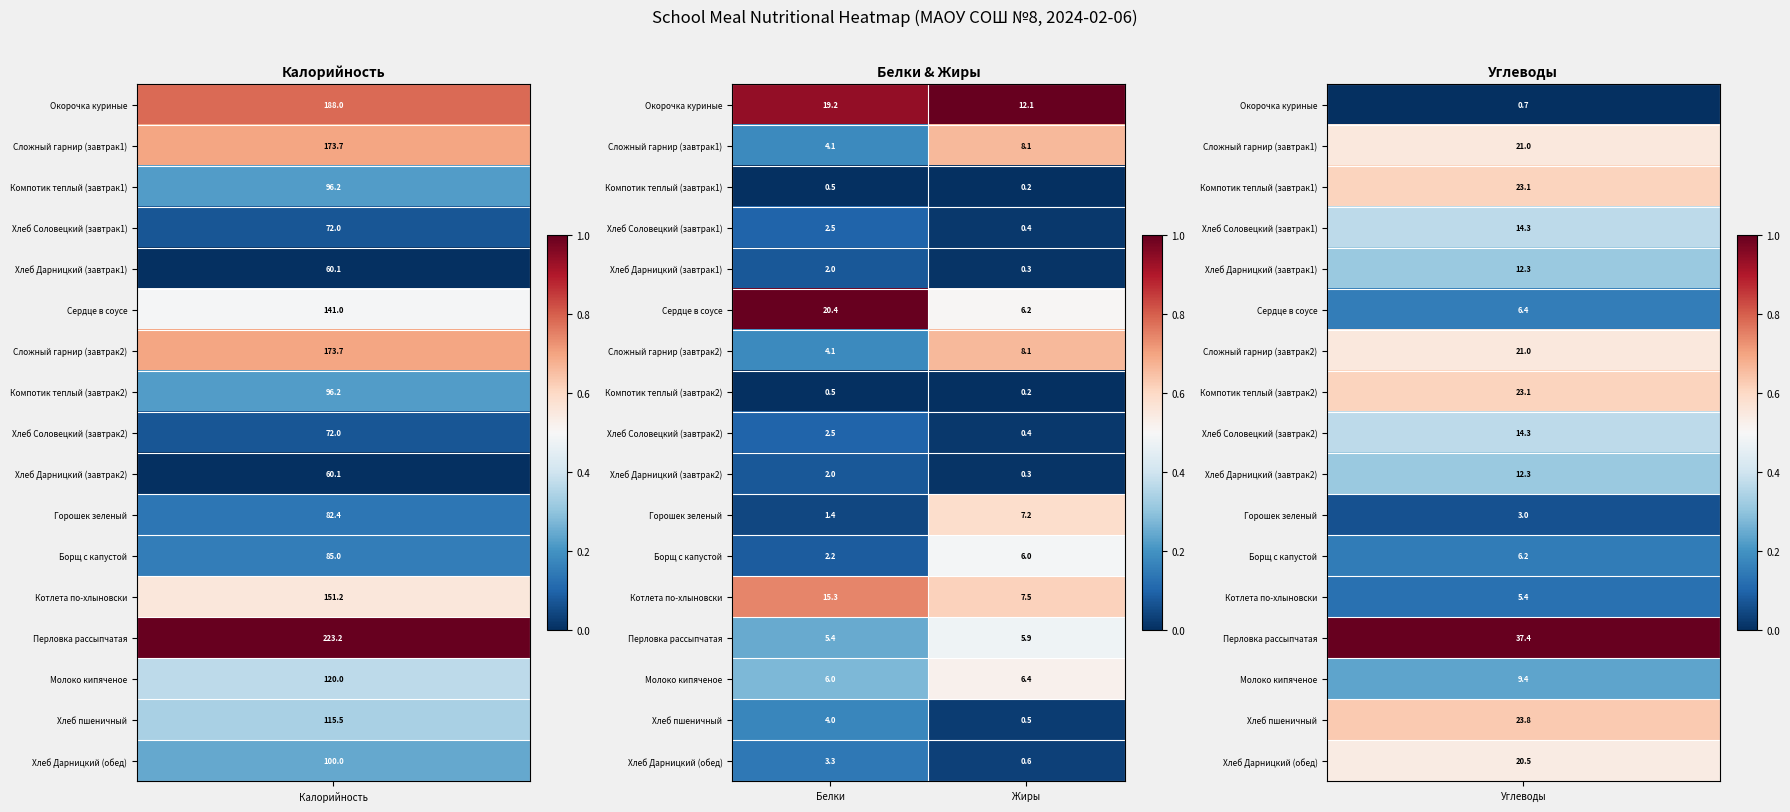

At which category does the chart reach its minimum across all series?

Жиры